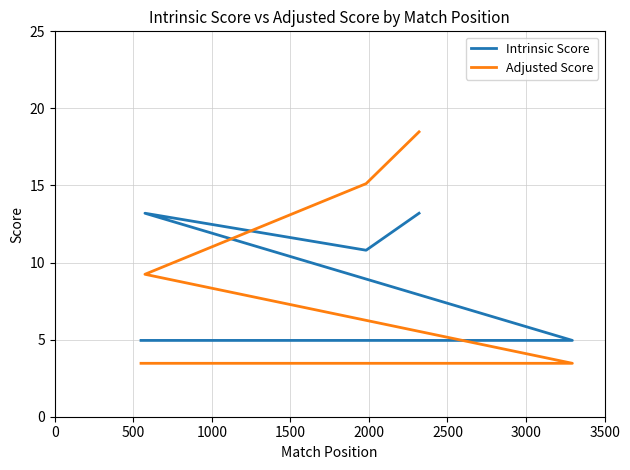

True or false: Intrinsic Score has a value of 2.5 at 1500.

False